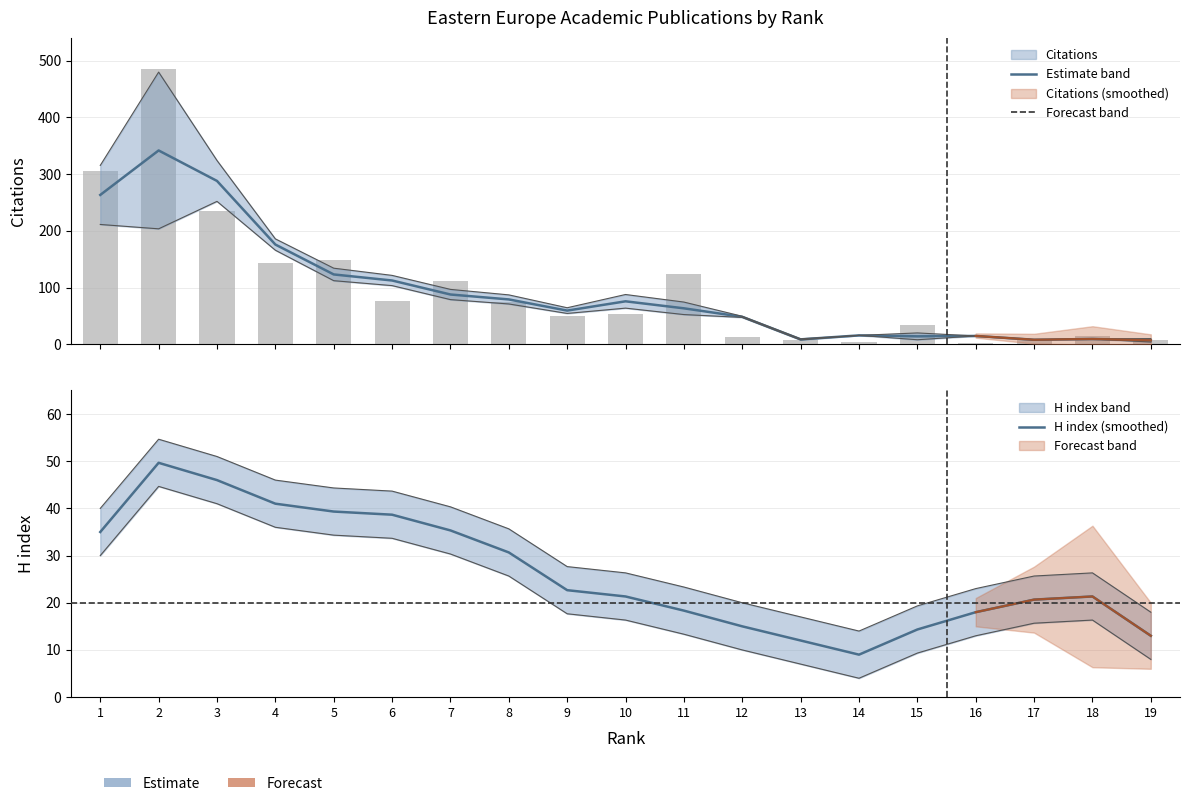

Count the number of categories in the chart.

19